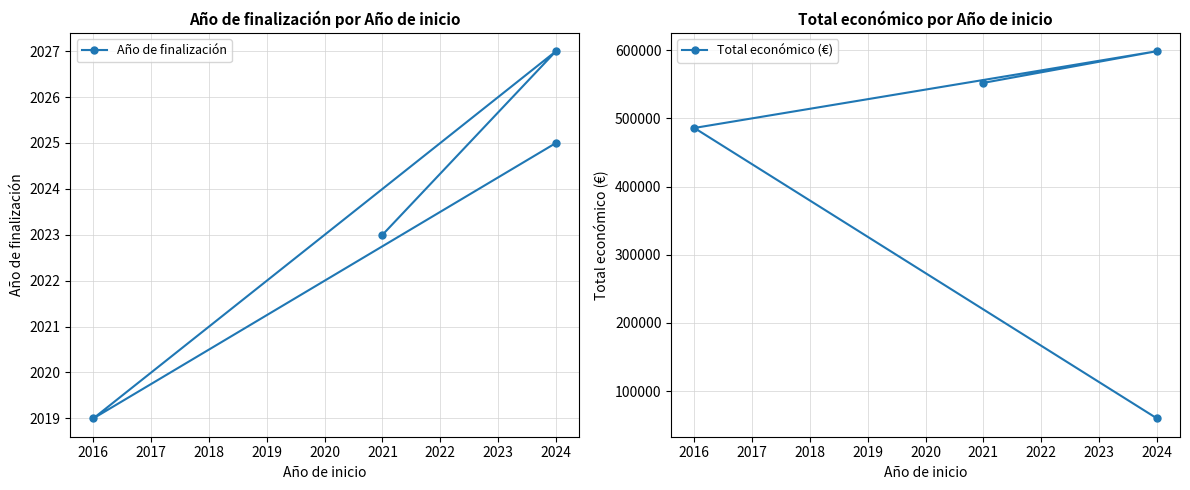

Rank the series by their average value, from lowest to highest.

Año de finalización, Total económico (€)